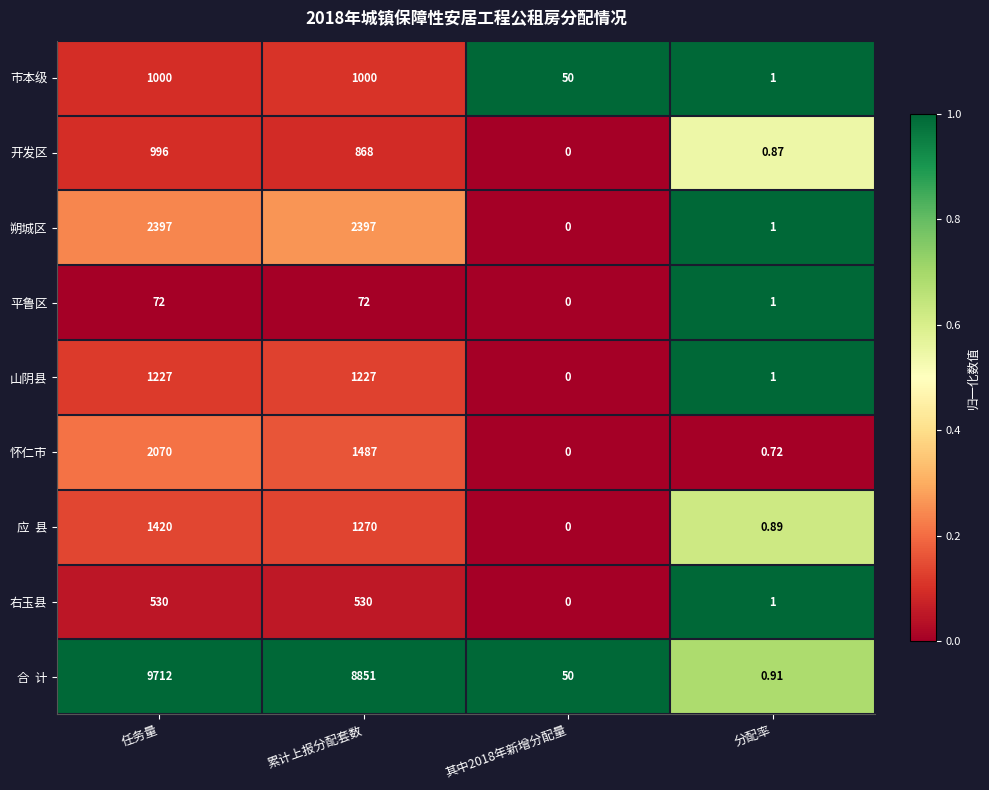

Where is 右玉县 nearest to the value 265?

分配率